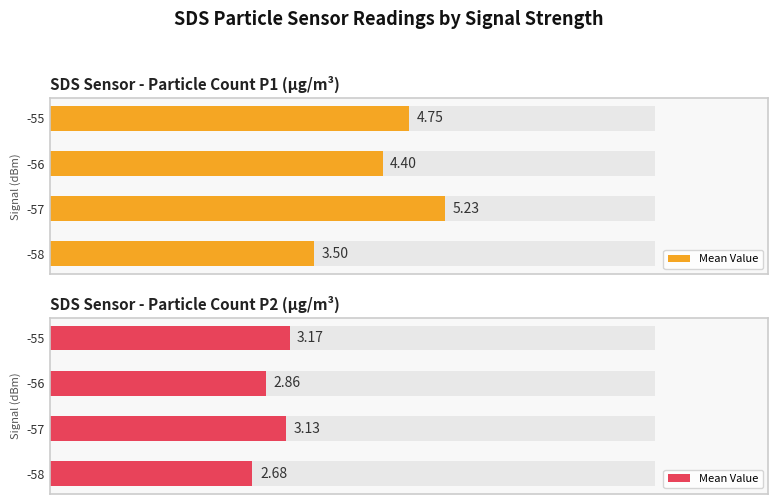

Is it true that the value at 4 is 4.1?

False